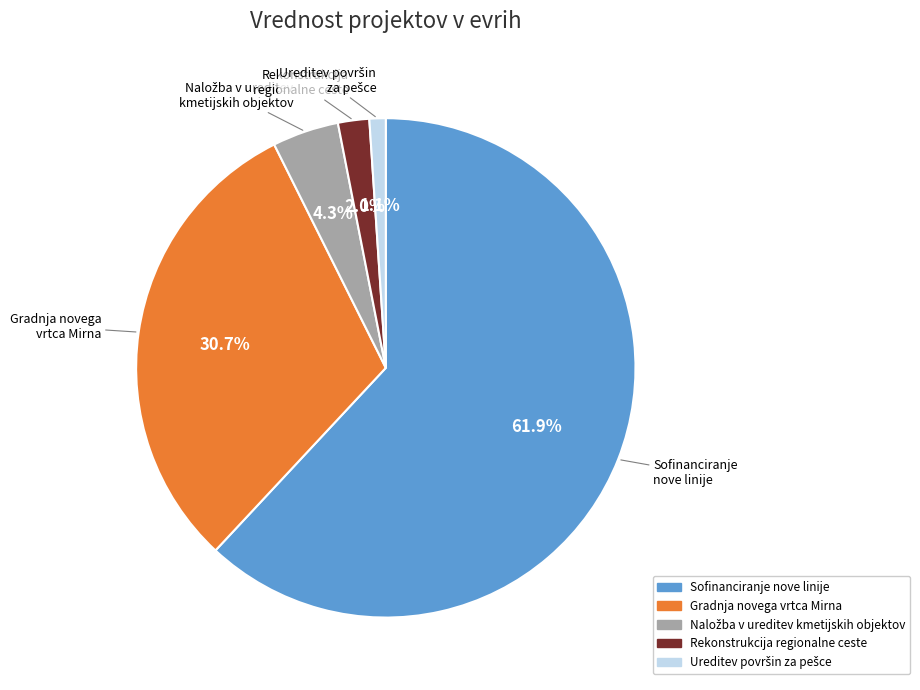

Is there a majority slice in this chart?

Yes